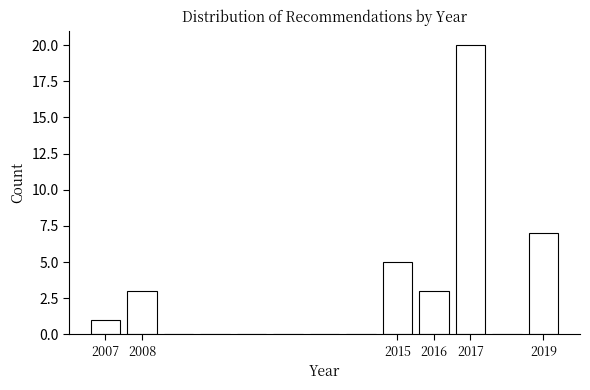

Reading left to right, list every bar in this chart as the range it spans on the x-axis followed by its height. The values are not printed on the chart, so give them approximately, as read against the axis.

2006.5 to 2007.5: 1
2007.5 to 2008.5: 3
2008.5 to 2009.5: 0
2009.5 to 2010.5: 0
2010.5 to 2011.5: 0
2011.5 to 2012.5: 0
2012.5 to 2013.5: 0
2013.5 to 2014.5: 0
2014.5 to 2015.5: 5
2015.5 to 2016.5: 3
2016.5 to 2017.5: 20
2017.5 to 2018.5: 0
2018.5 to 2019.5: 7